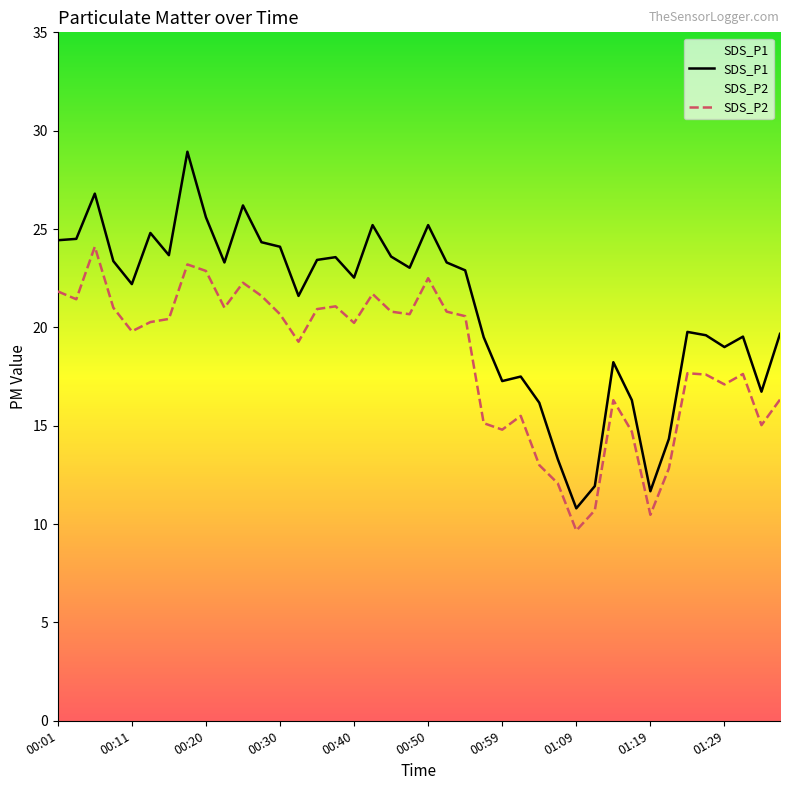

What is the sum of all SDS_P1 values?

837.9